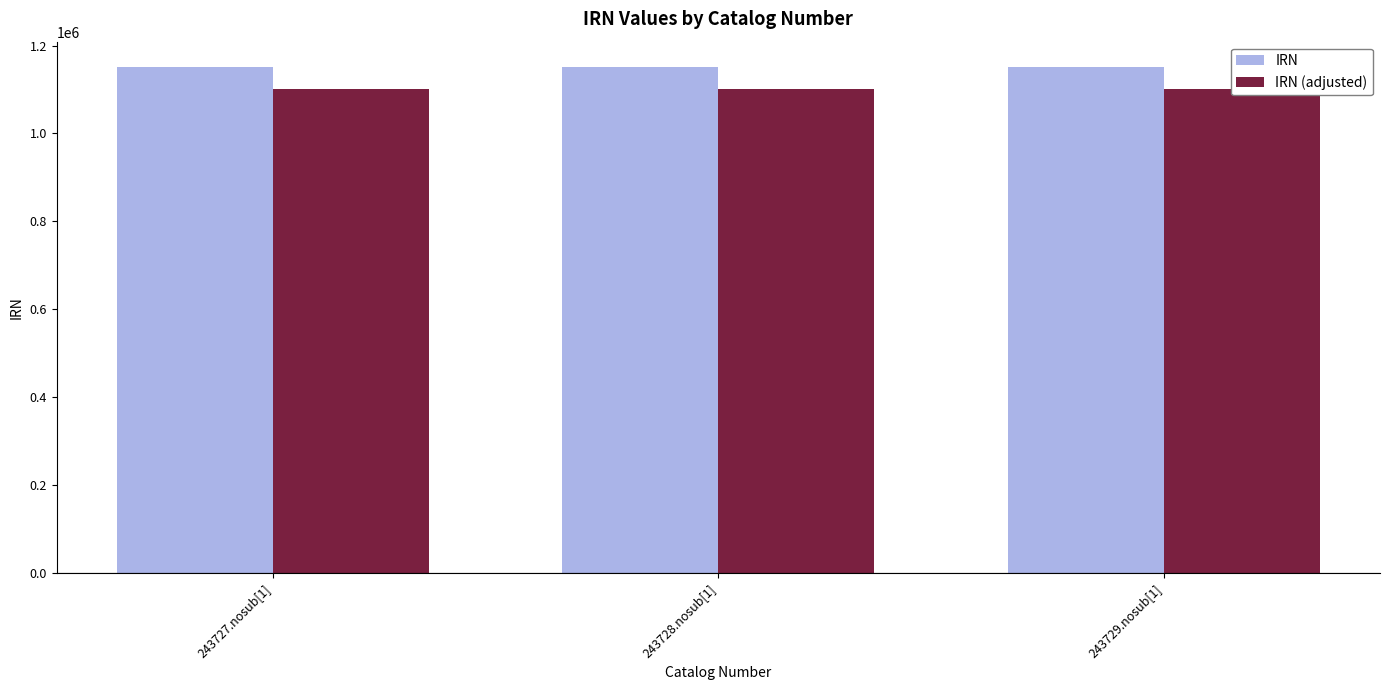

Does the chart contain stacked bars?

No